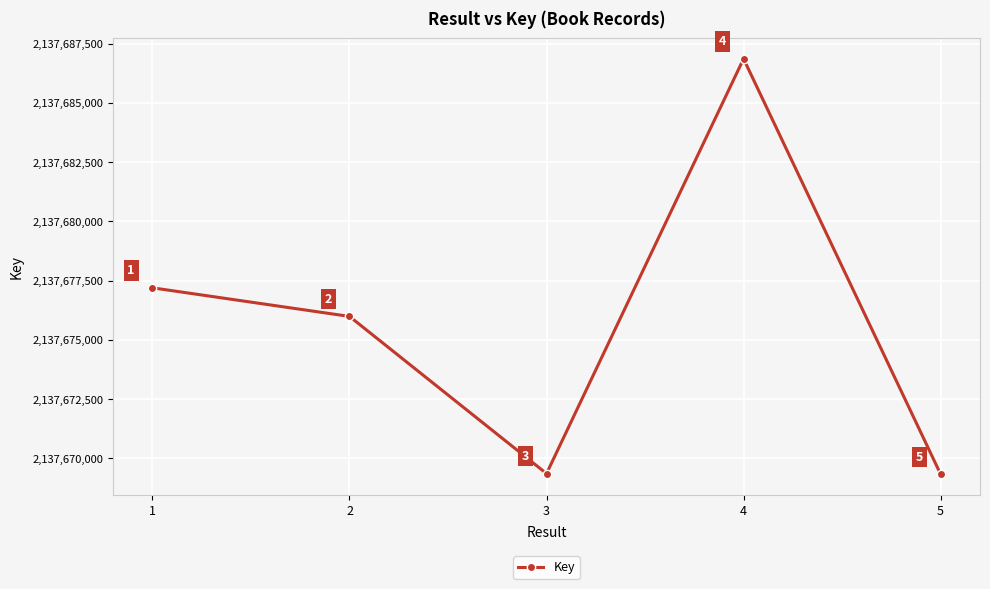

What is the sum of the values at 2 and 3?

4275345348